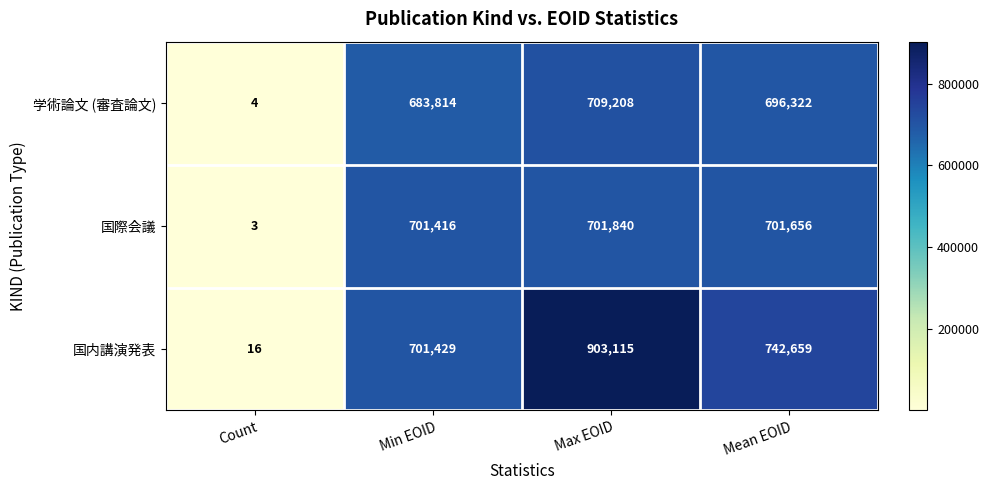

The 学術論文 (審査論文) series shows 696322 at Mean EOID. True or false?

True